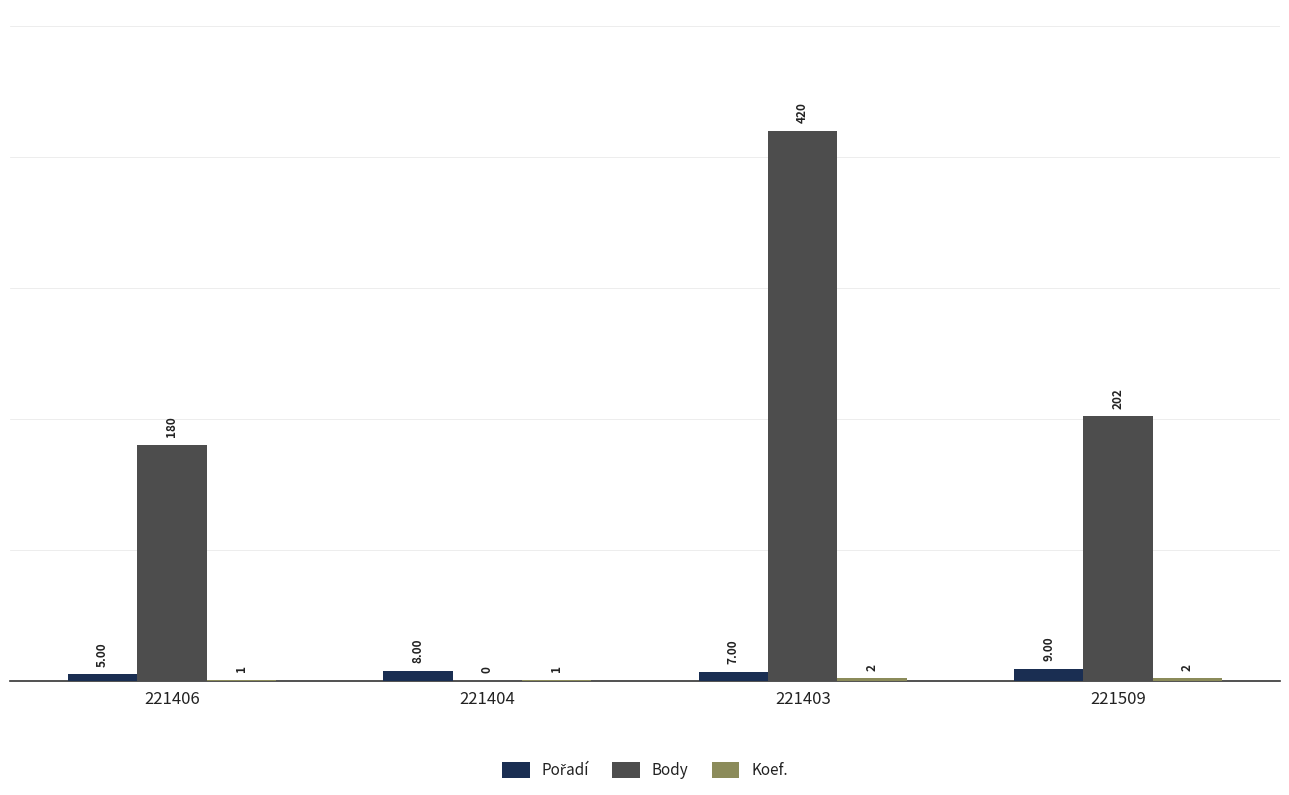

How many categories are shown in the chart?

4